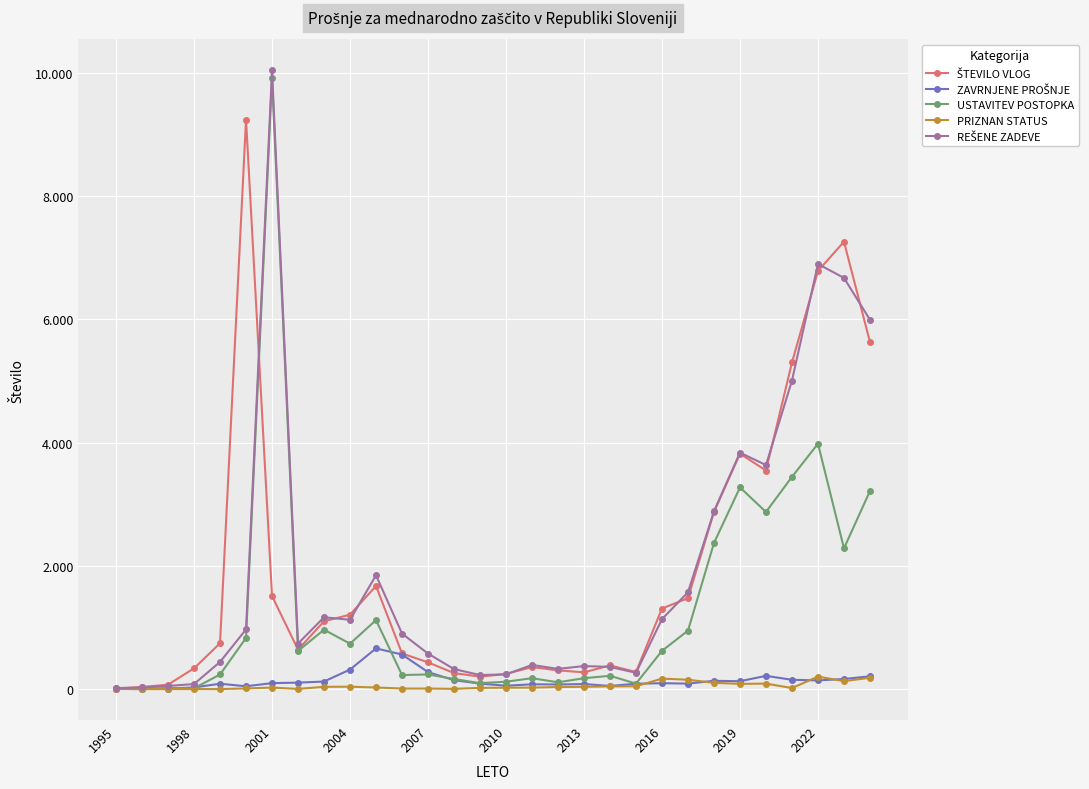

Does the chart have visible grid lines?

Yes